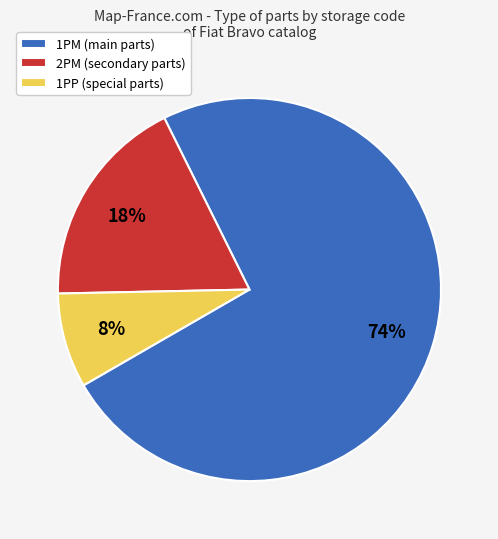

Is it true that 1PP is 8% of the pie?

True